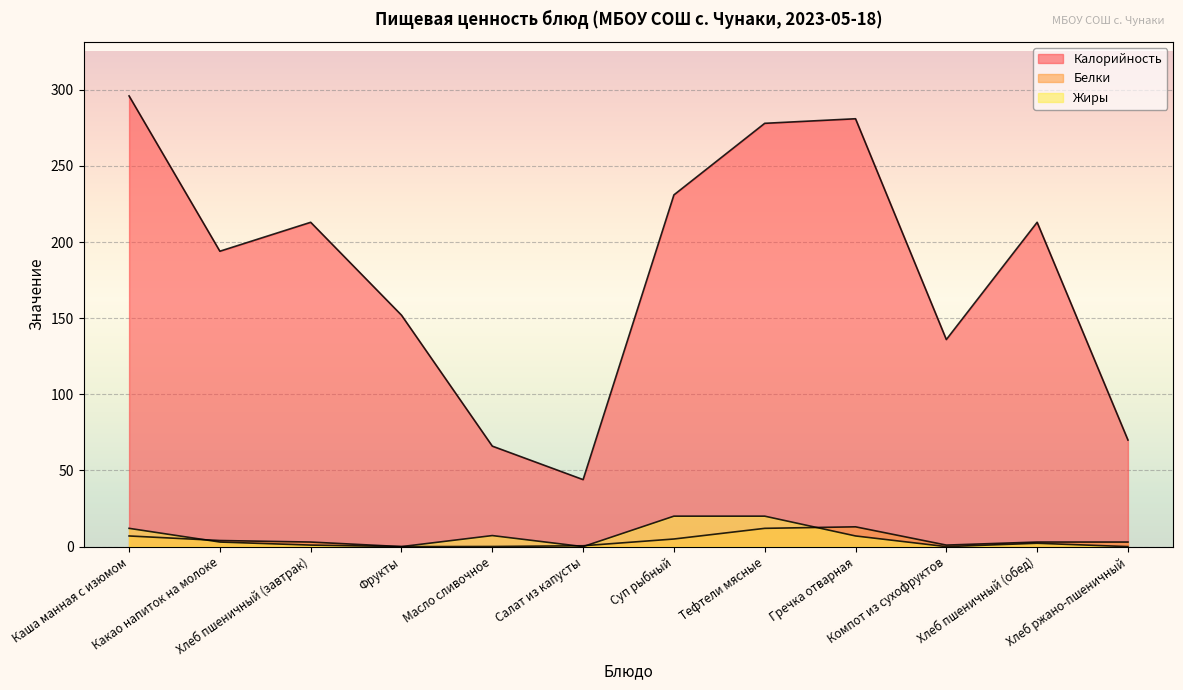

Where do Жиры and Белки first cross each other?

Каша манная с изюмом and Какао напиток на молоке